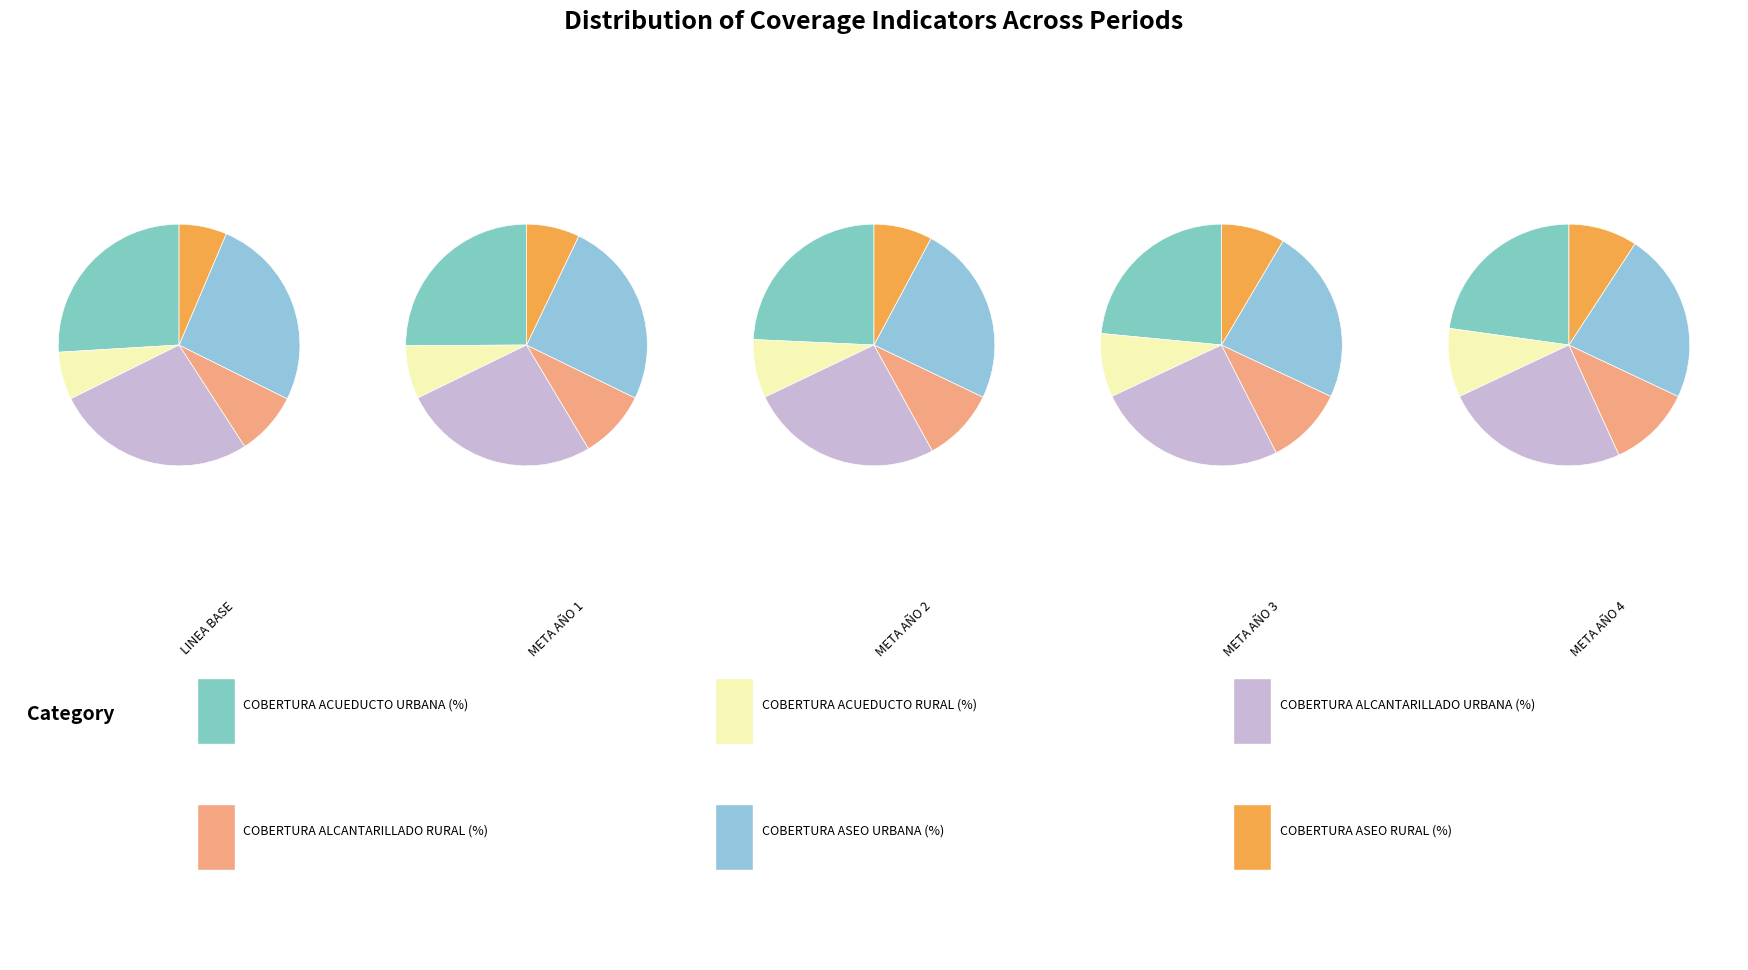

Combined, what portion of the pie is META AÑO 3 and META AÑO 1?

40.0%